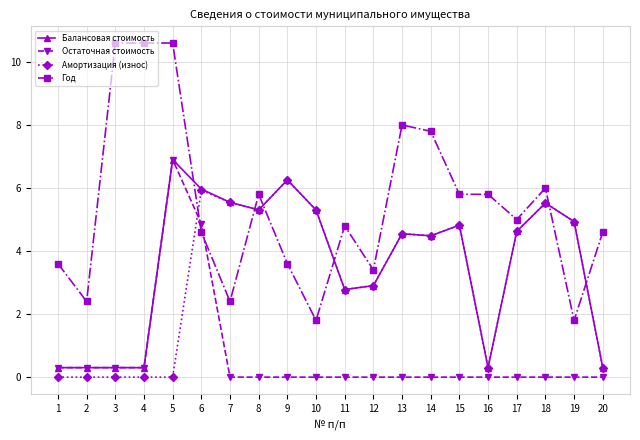

The value of Остаточная стоимость at 17 is -3.7. True or false?

False